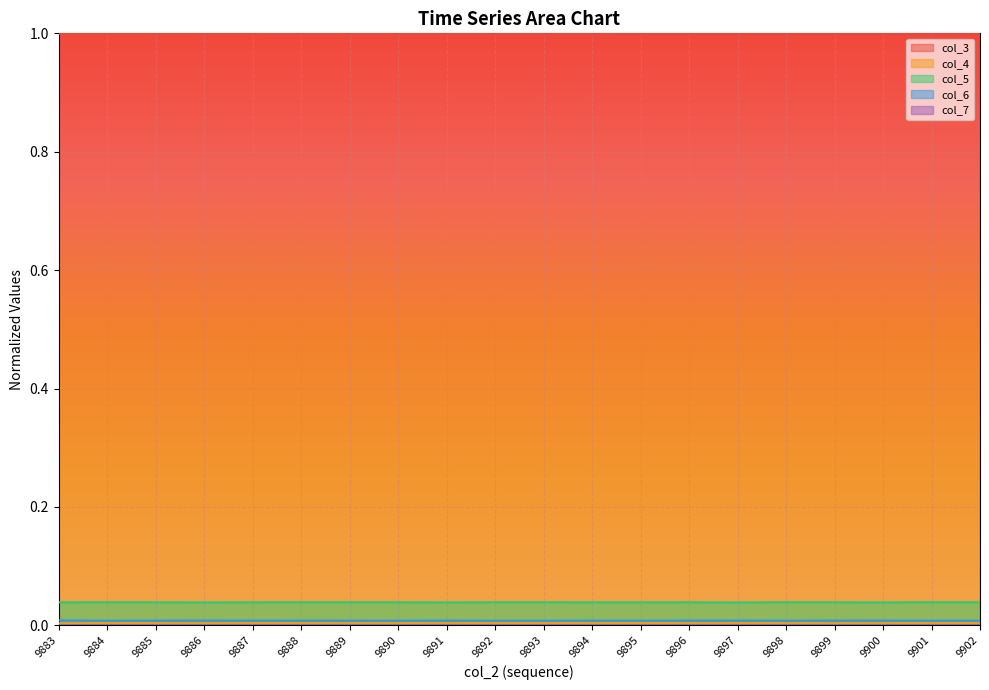

What is the spread (max minus min) of values at 9890?

1.0